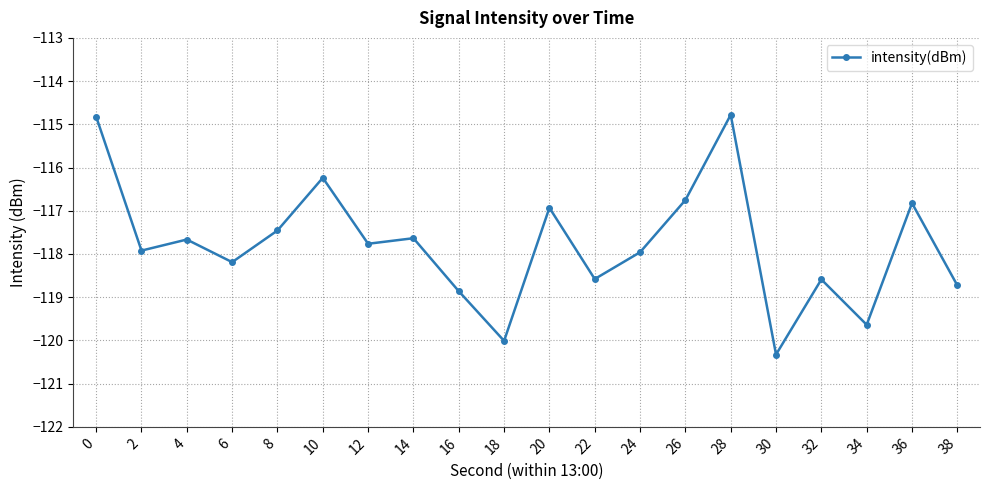

Which label corresponds to the smallest value in the chart?

30